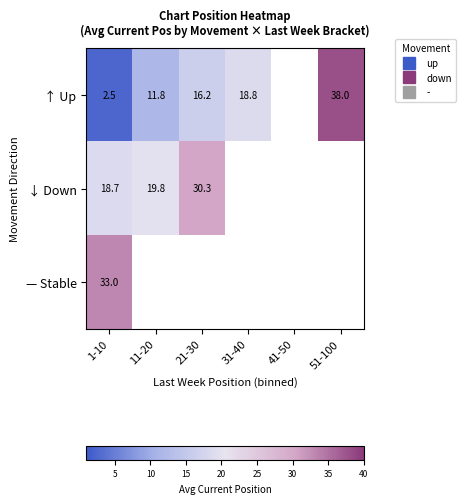

Which category has the lowest value across all series?

1-10